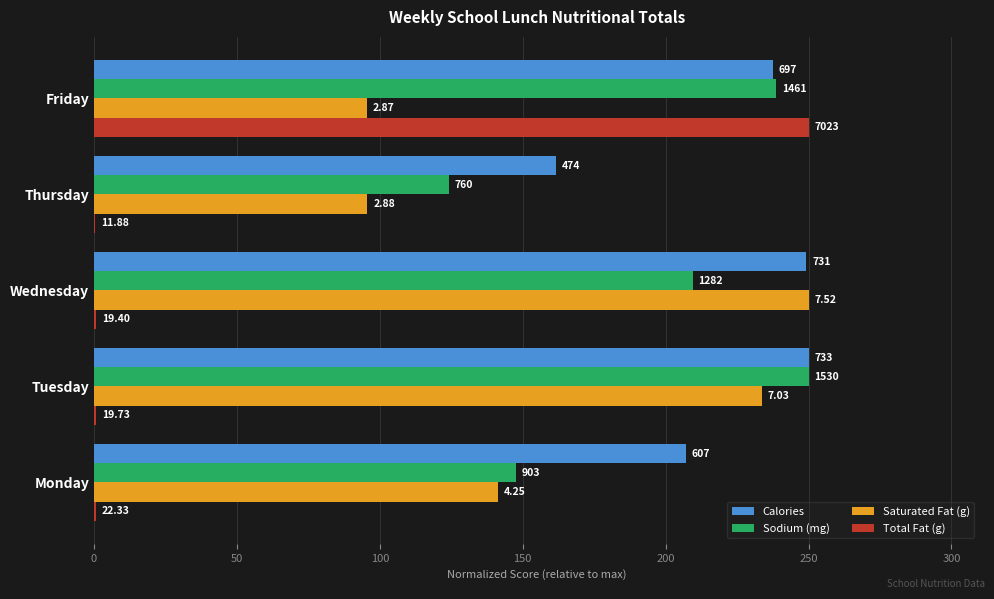

What are all the series names shown in the legend?

Calories, Sodium (mg), Saturated Fat (g), Total Fat (g)